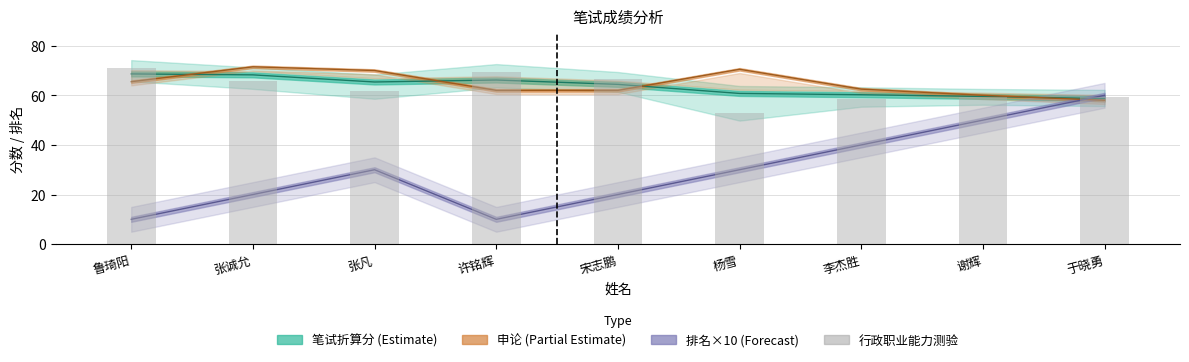

Does the chart contain any negative values?

No